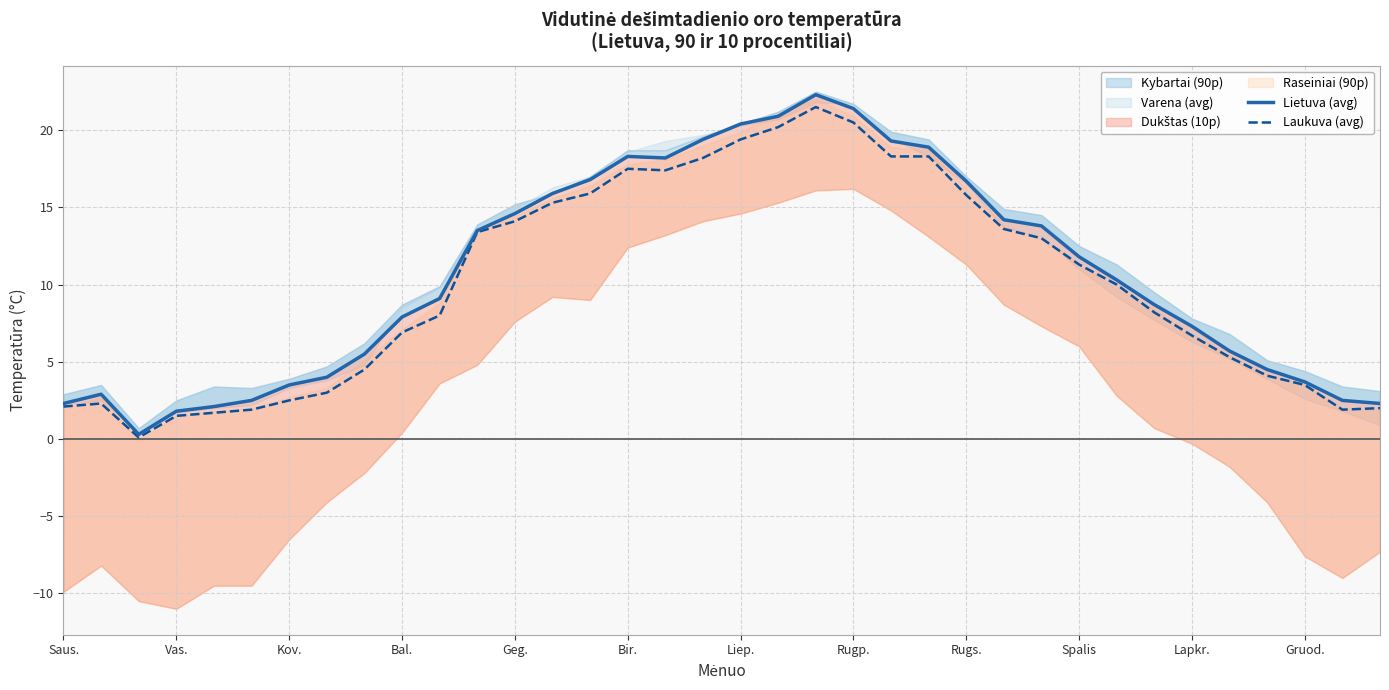

What is the label of the 18th point from the left?

17